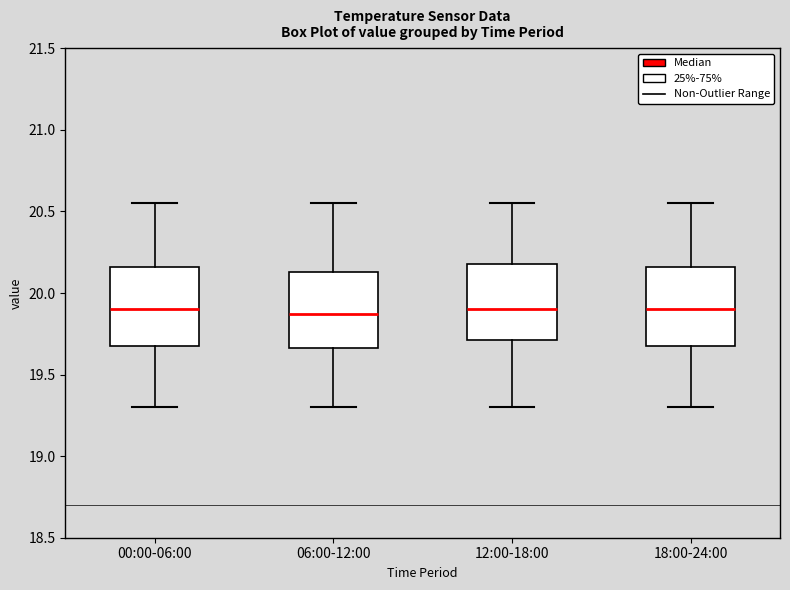

Reading left to right, read every box against the y-axis: the position of its median line, the range the box covers, and the ends of its whiskers. The values are not printed on the chart, so give them approximately, as read against the axis.

00:00-06:00: median 19.90, box 19.70 to 20.15, whiskers 19.30 to 20.55
06:00-12:00: median 19.85, box 19.65 to 20.15, whiskers 19.30 to 20.55
12:00-18:00: median 19.90, box 19.70 to 20.20, whiskers 19.30 to 20.55
18:00-24:00: median 19.90, box 19.70 to 20.15, whiskers 19.30 to 20.55